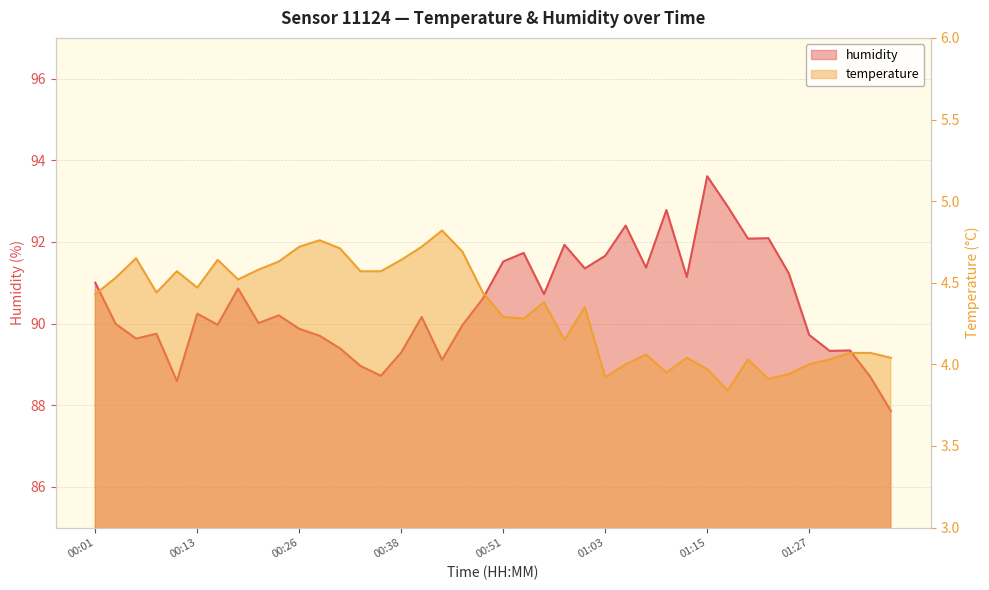

Rank the categories by humidity value from highest to lowest.

01:15, 01:18, 01:10, 01:05, 01:23, 01:20, 00:58, 00:53, 01:03, 00:51, 01:08, 01:00, 01:25, 01:13, 00:01, 00:18, 00:55, 00:48, 00:13, 00:23, 00:41, 00:21, 00:04, 00:16, 00:46, 00:26, 00:09, 01:27, 00:28, 00:06, 00:31, 01:32, 01:30, 00:38, 00:43, 00:33, 00:36, 01:35, 00:11, 01:37